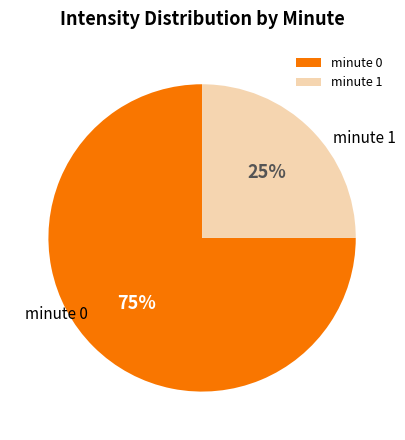

How many slices are in this pie chart?

2